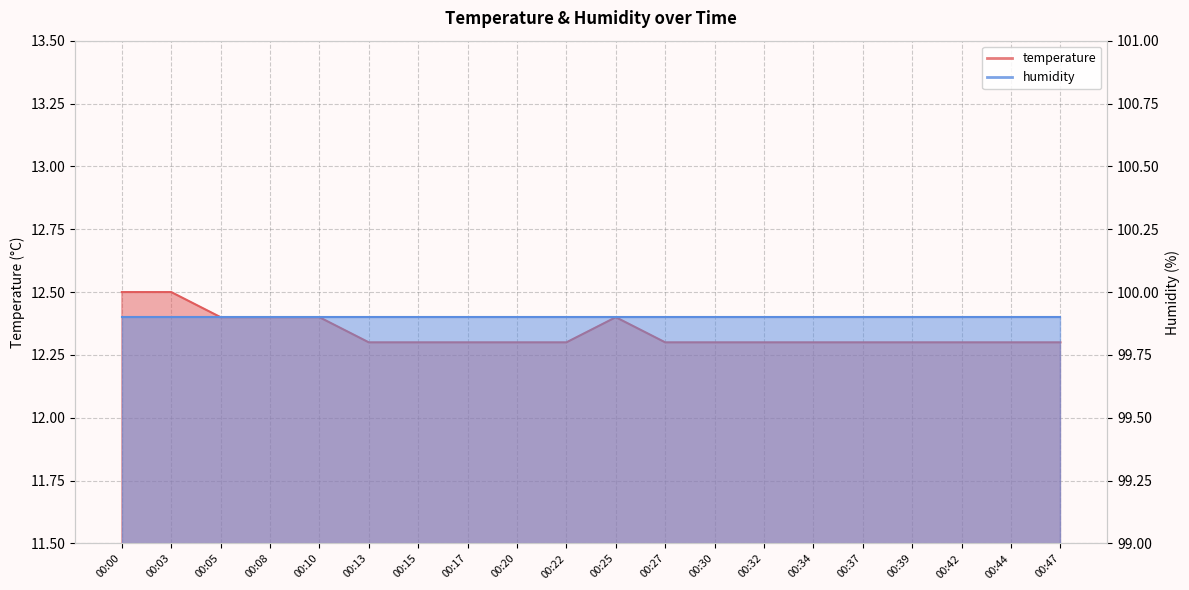

The value at 00:20 is 17.8. True or false?

False